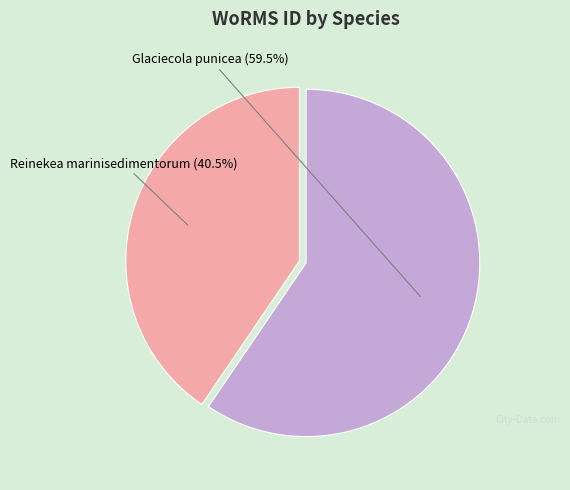

Rank the categories by value from lowest to highest.

Reinekea marinisedimentorum, Glaciecola punicea